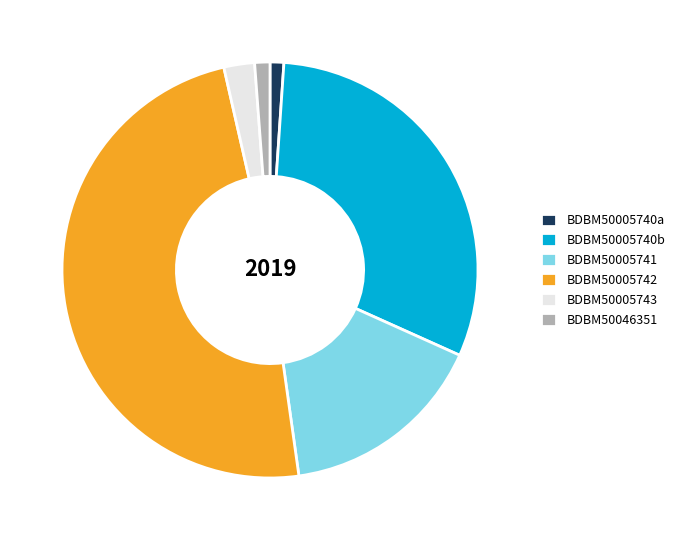

Is the sum of BDBM50005740a and BDBM50046351 greater than half?

No